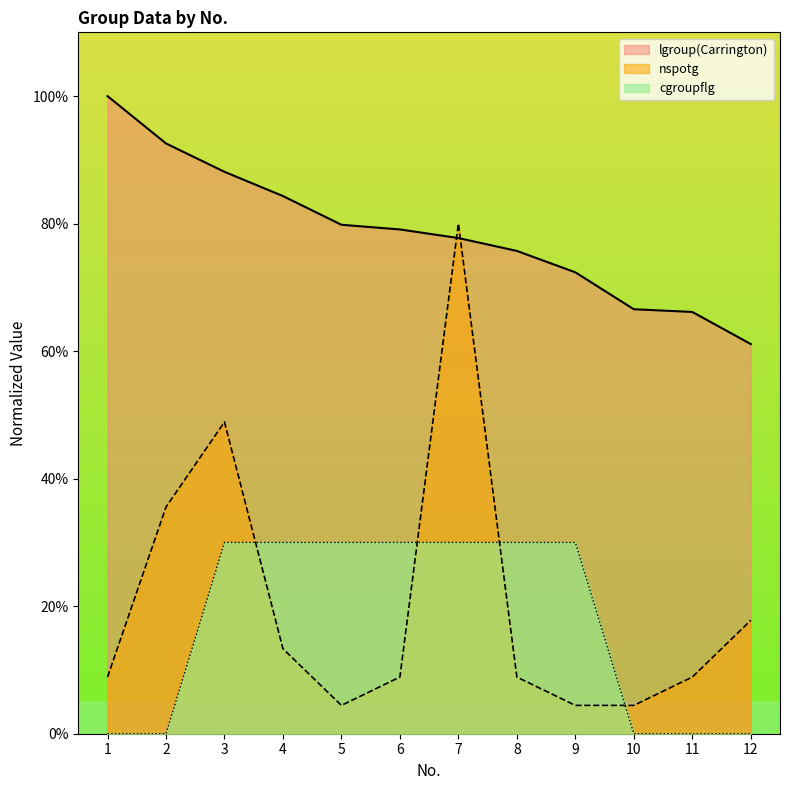

The value of lgroup(Carrington) at 6 is 139.0. True or false?

False